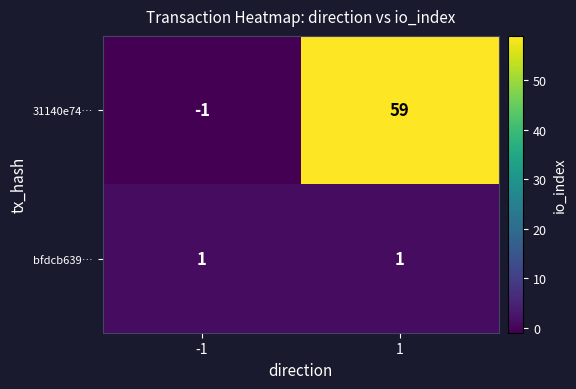

Reading left to right, extract all data points from this chart.

31140e74…: -1	59
bfdcb639…: 1	1